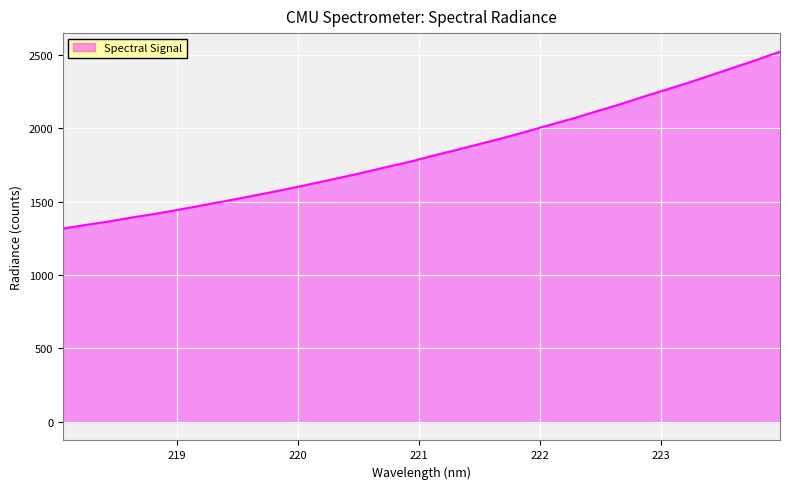

Does the chart display data point markers on the line(s)?

No